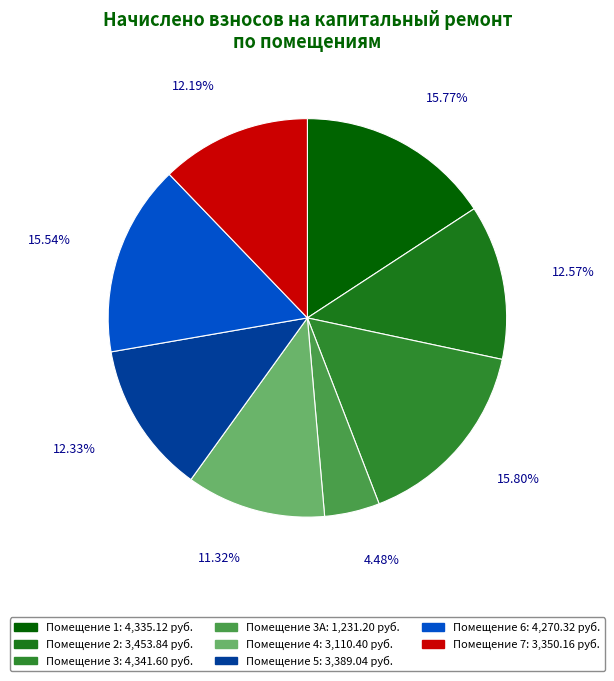

To the nearest percent, what is the average slice percentage?

12%